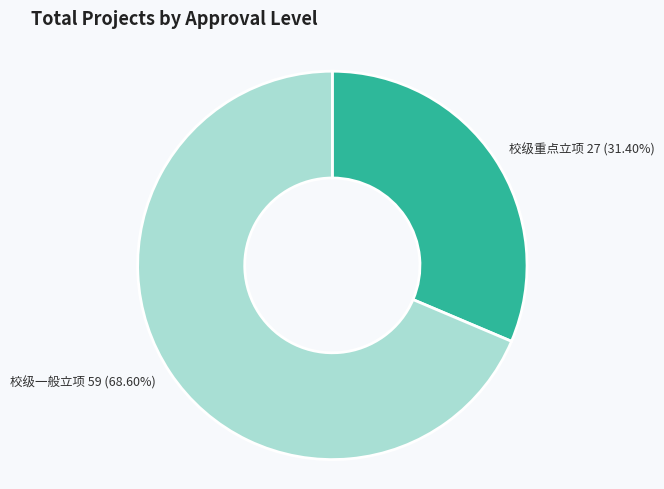

Does any single category account for the majority?

Yes